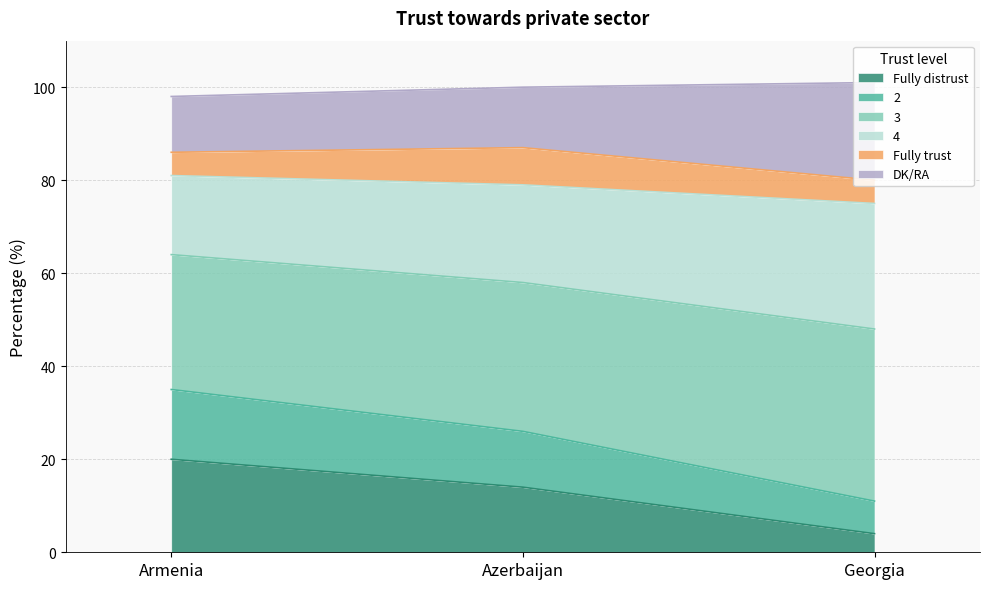

Does the chart display data point markers on the line(s)?

No